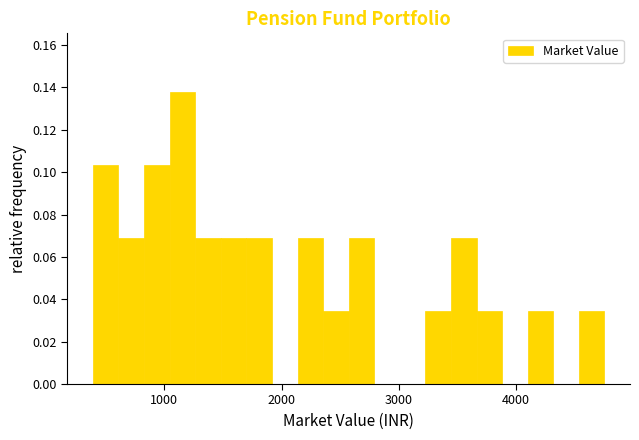

Around what value on the x-axis is the tallest bar? Give the approximate position of its centre, as read against the axis.

1200